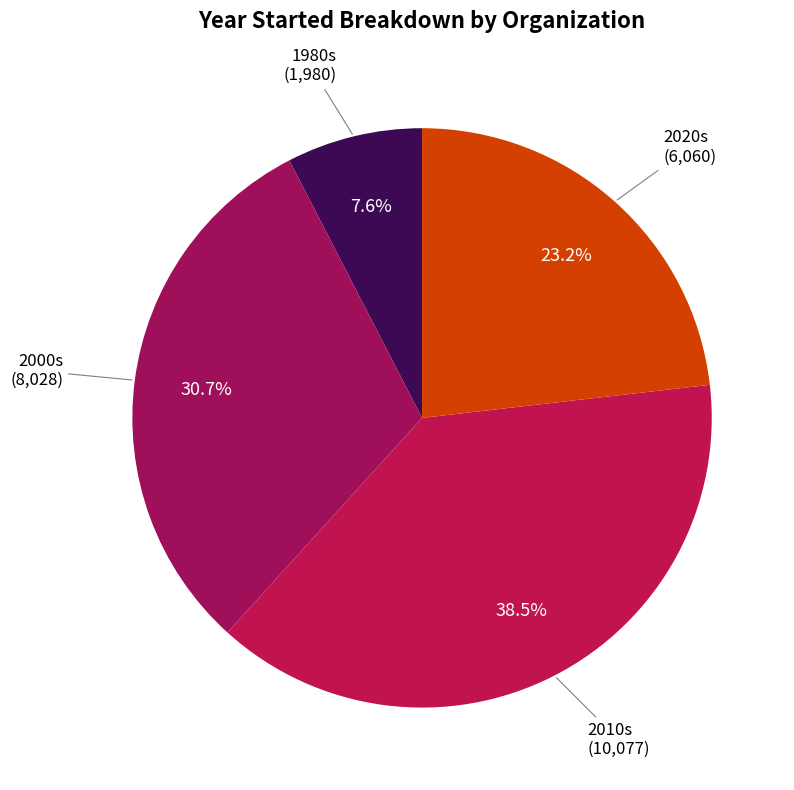

How many slices are in this pie chart?

4